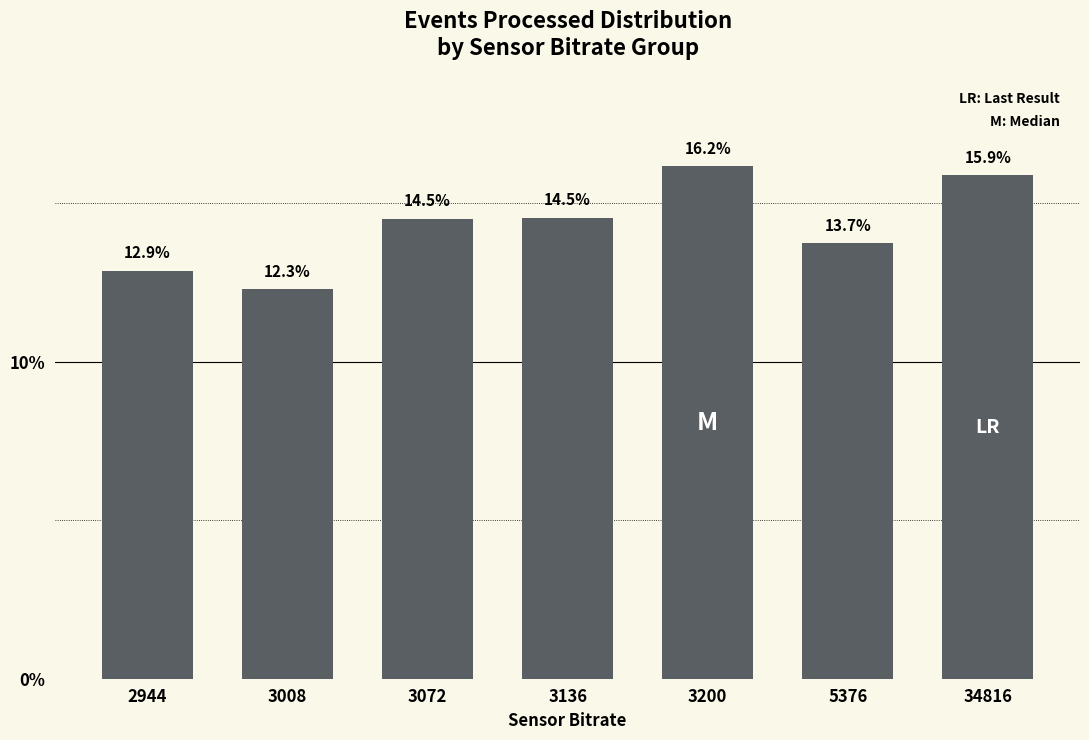

Where does the data first go above 14?

3072